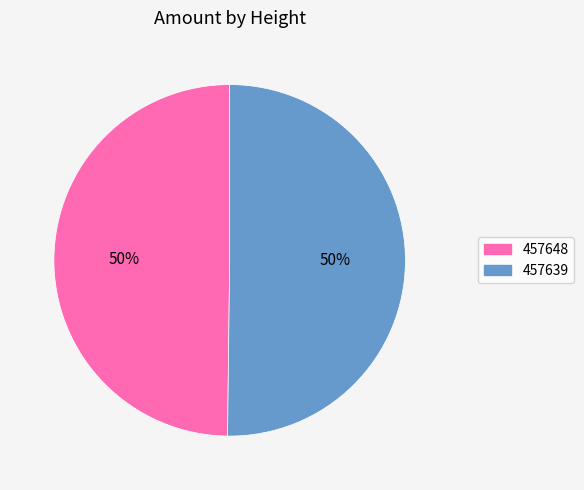

To the nearest percent, what percentage of the pie is 457639?

50%